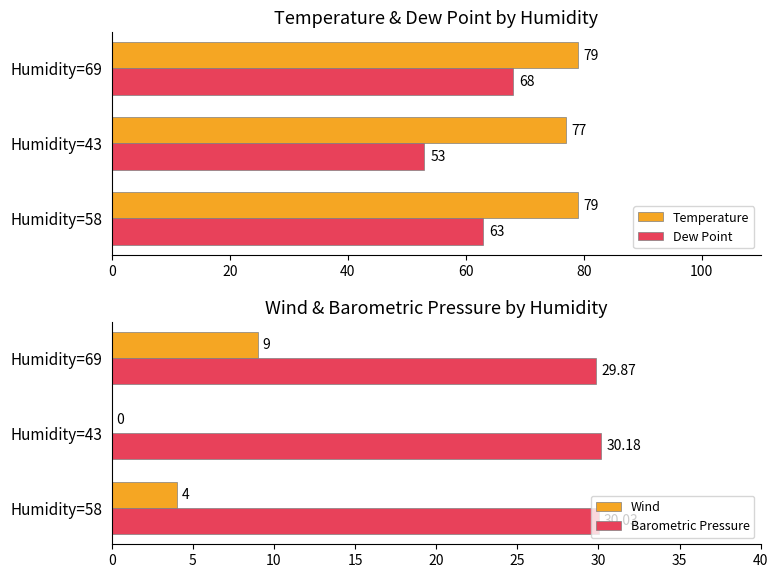

What is the value of the Temperature bar at the 3rd from the left?

79.0